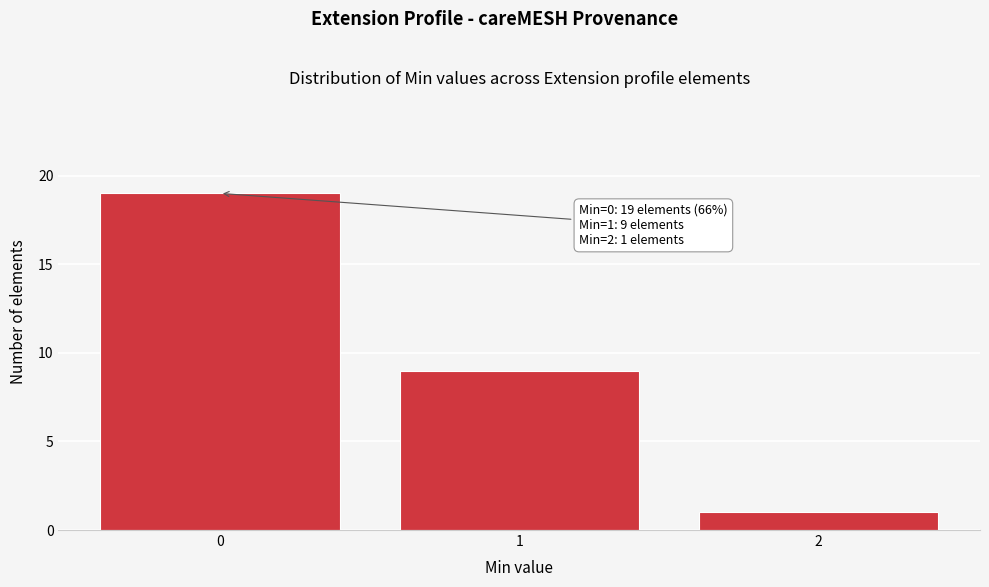

Over which range of the x-axis is the bar tallest?

-0.5 to 0.5